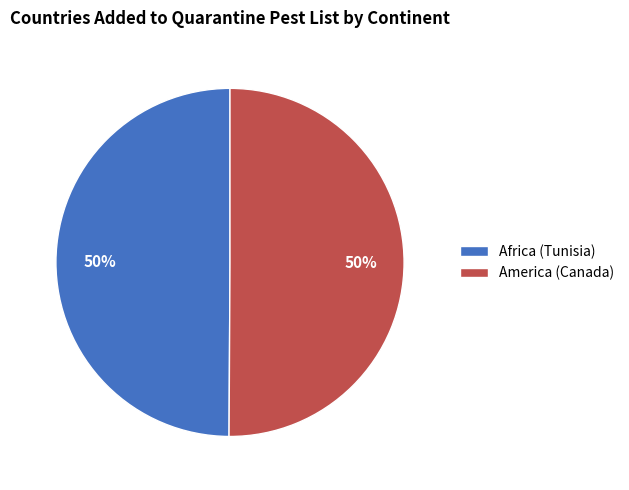

Count the number of slices in the pie.

2